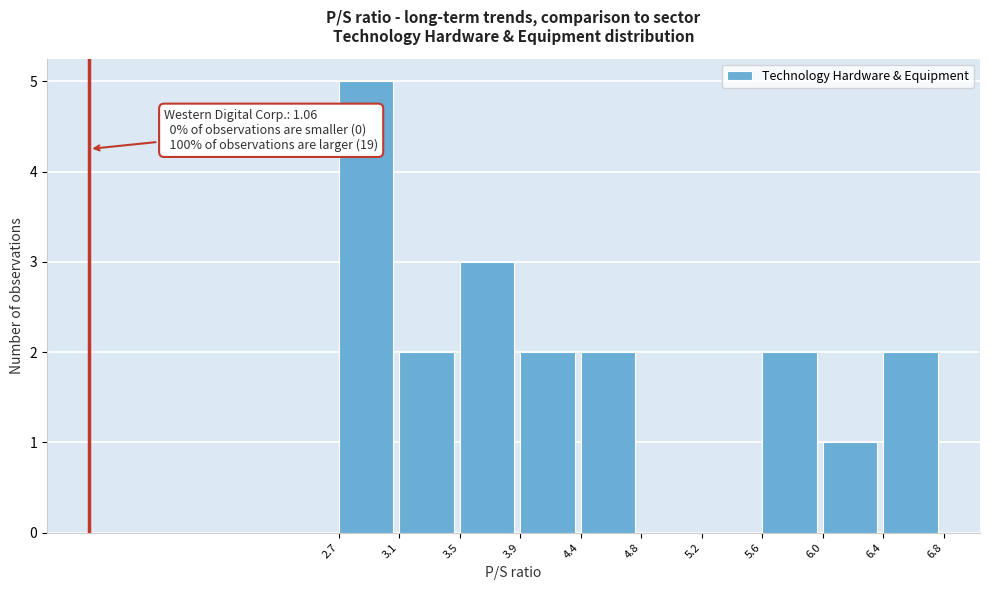

Over which range of the x-axis is the bar tallest?

2.7 to 3.1